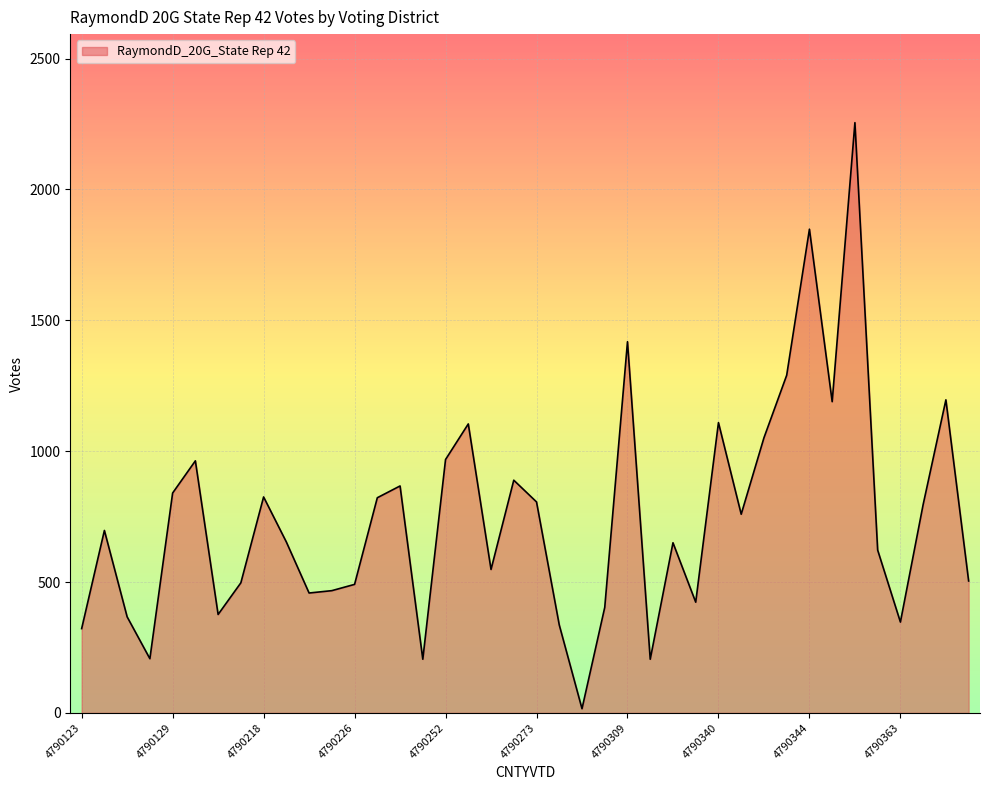

What is the difference between the maximum and minimum values?

2239